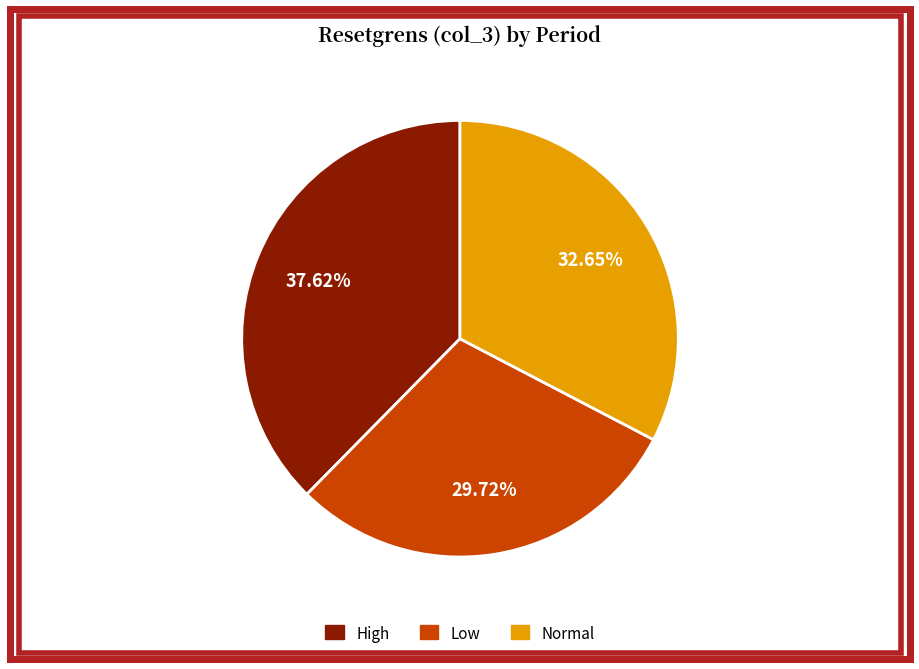

Is there a majority slice in this chart?

No